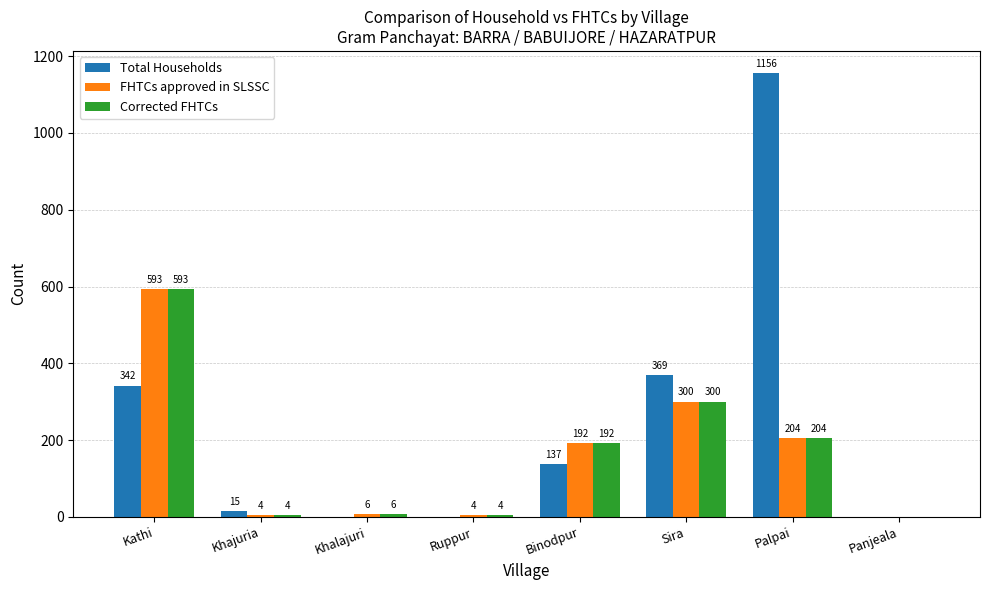

Is the value of Total Households at Ruppur greater than the value of FHTCs approved in SLSSC at Binodpur?

No